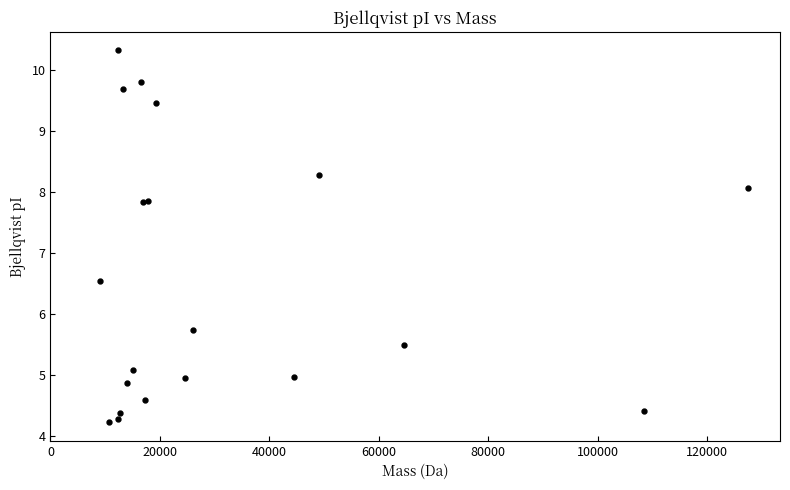

What Y value in the scatter plot is closest to 7?

6.5